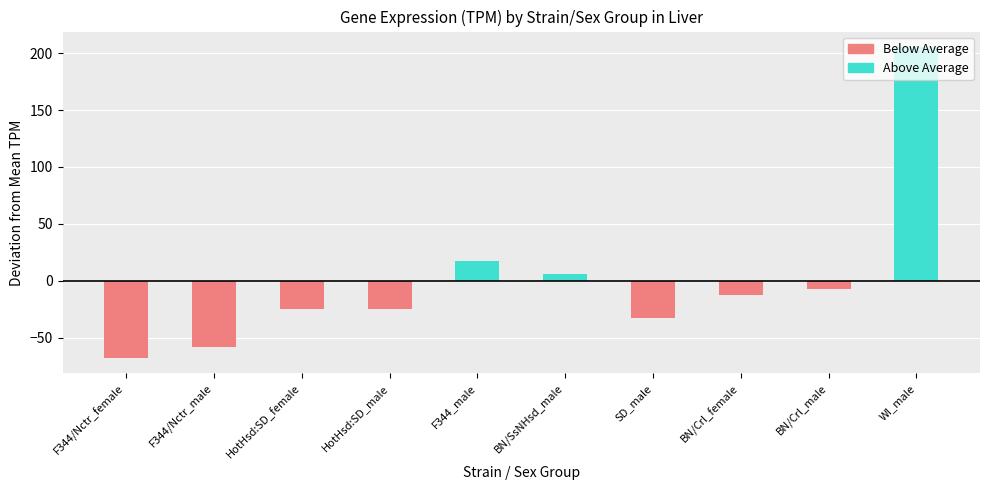

Read the Below Average value at F344/Nctr_female.

-67.7